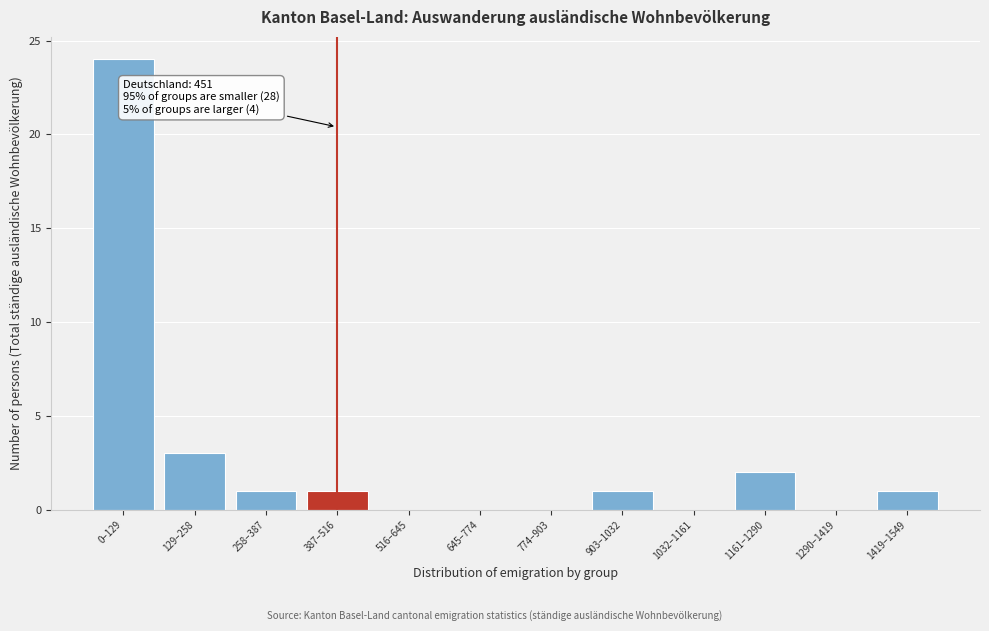

Reading left to right, transcribe all the data shown in this chart.

0–129=24	129–258=3	258–387=1	387–516=1	516–645=0	645–774=0	774–903=0	903–1032=1	1032–1161=0	1161–1290=2	1290–1419=0	1419–1549=1